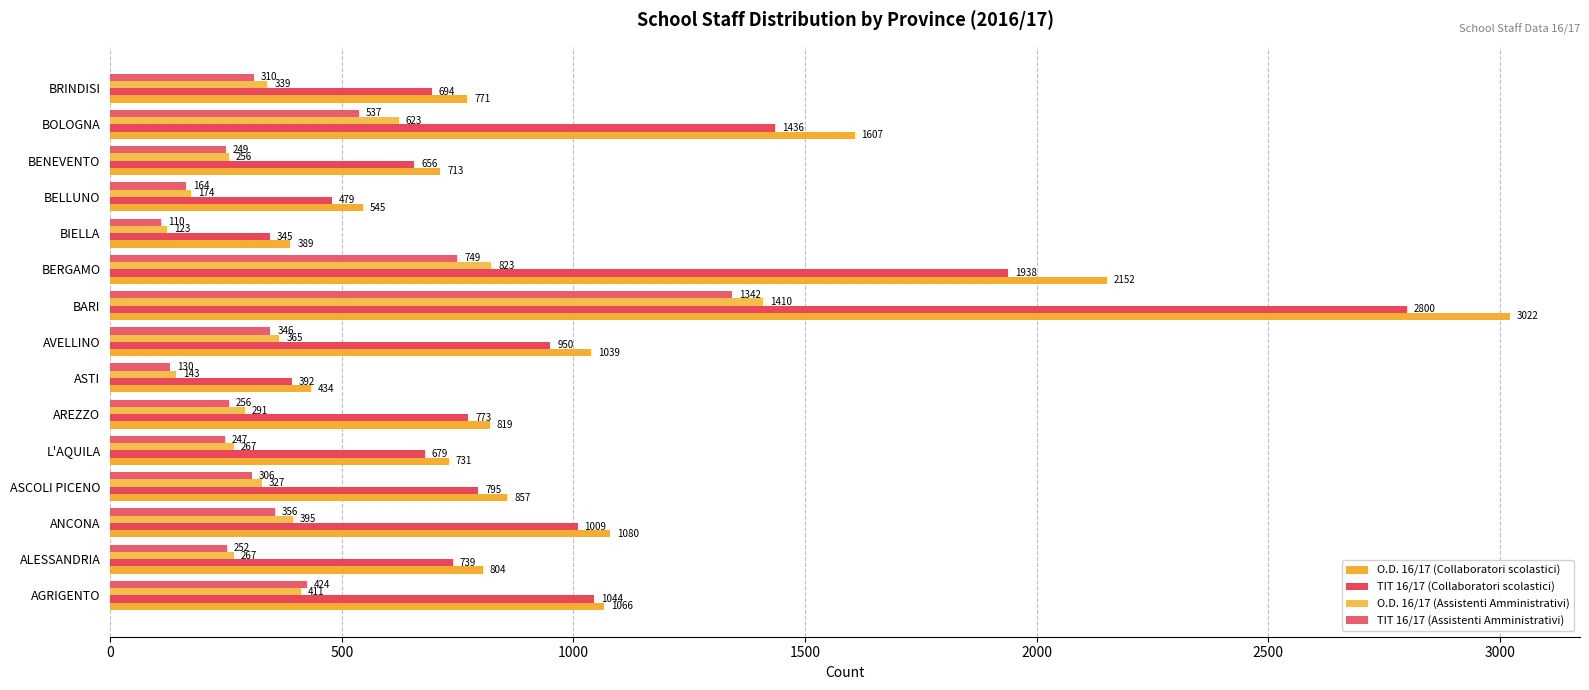

How many distinct data groups are displayed?

4